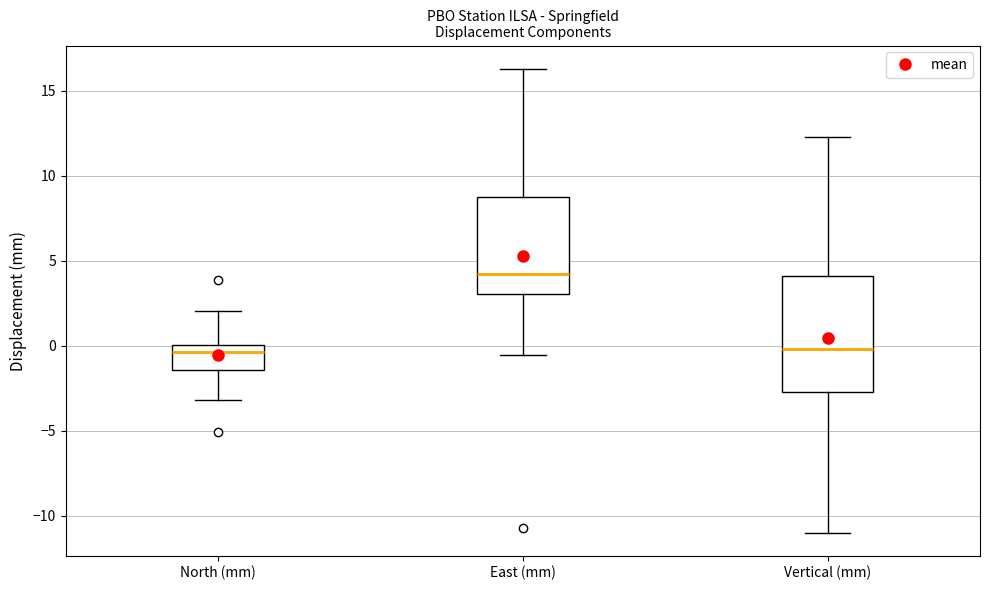

Where does the upper whisker of the box for East (mm) end on the y-axis? The values are not printed on the chart, so give them approximately, as read against the axis.

16.5